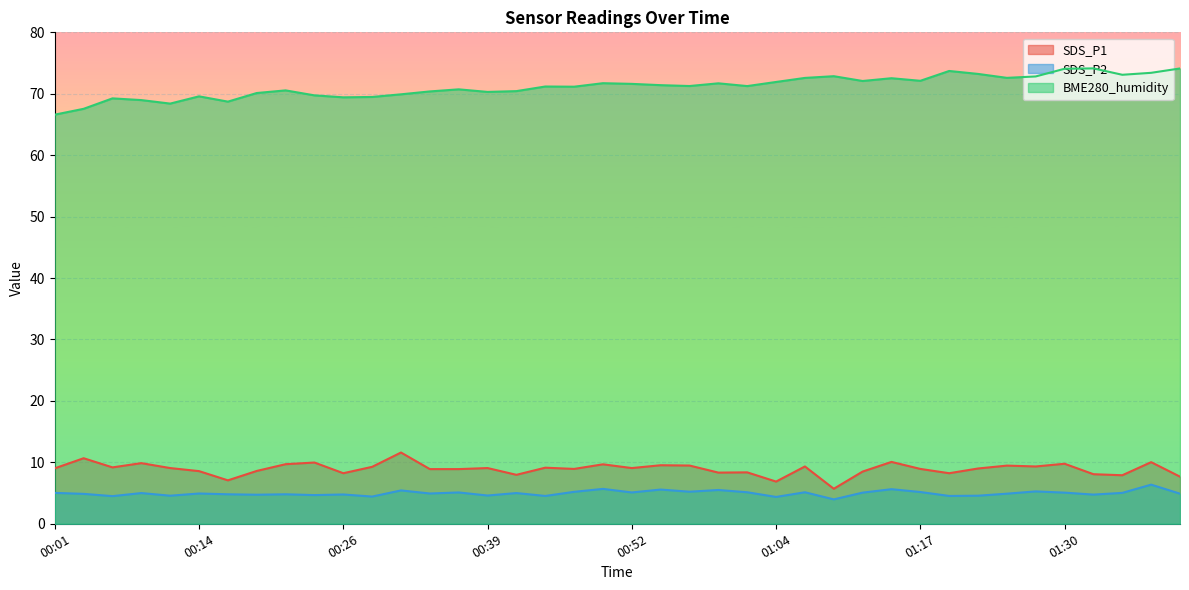

What position from the right is 01:07?

14